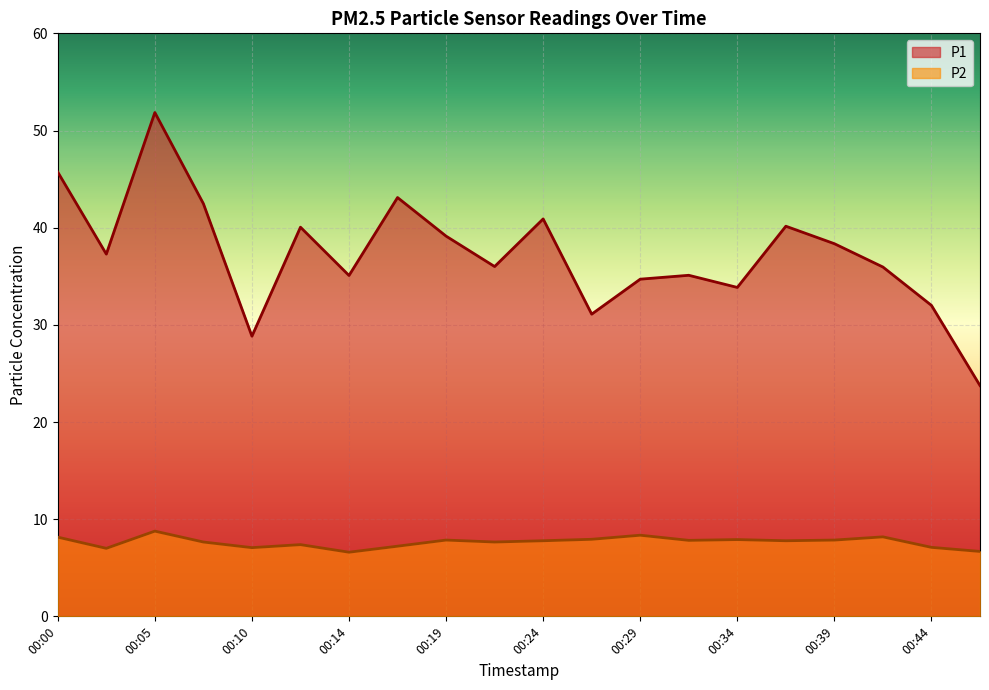

What is the value of the P2 point at the 15th from the left?

7.9